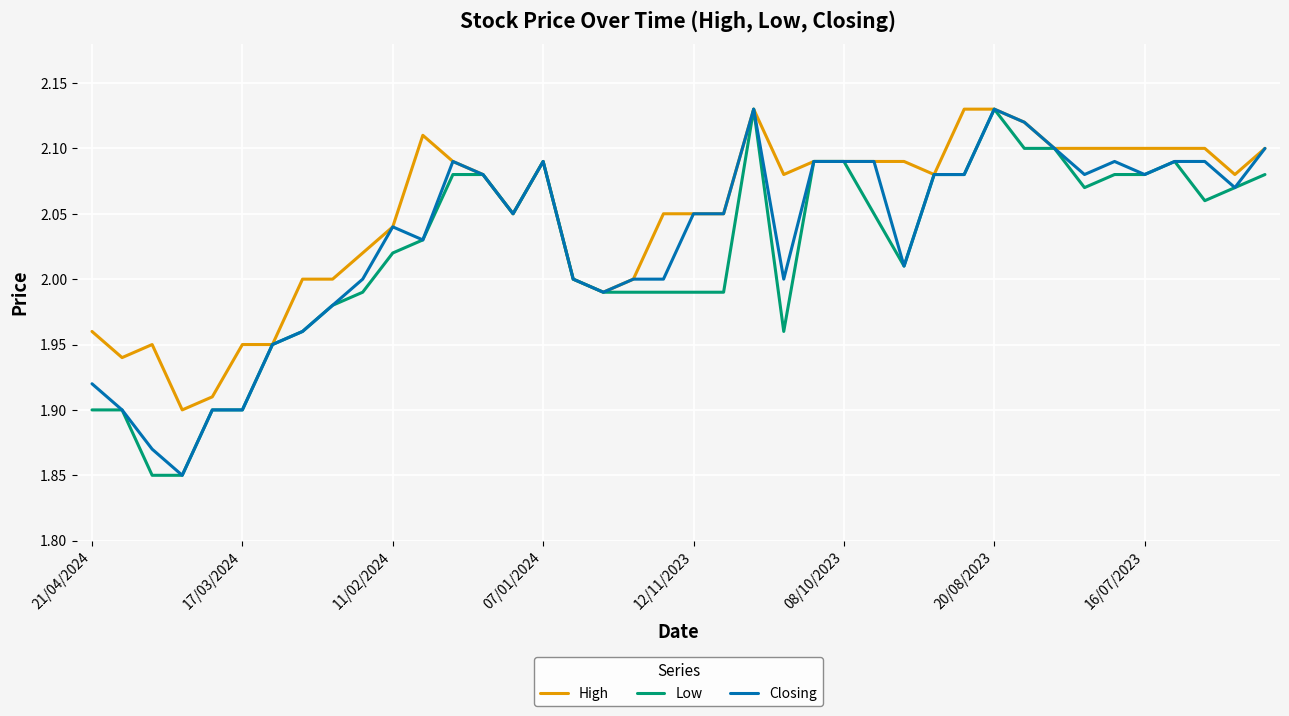

True or false: Closing and High intersect in this chart.

False